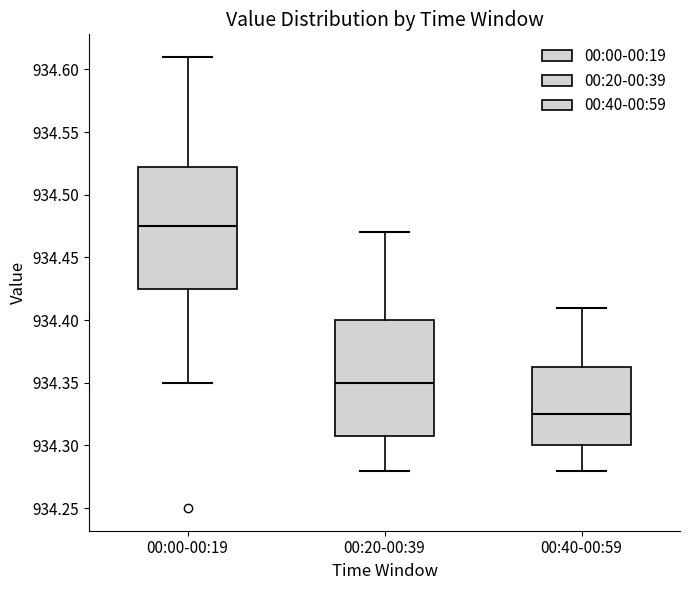

Which box has the lowest median line?

00:40-00:59